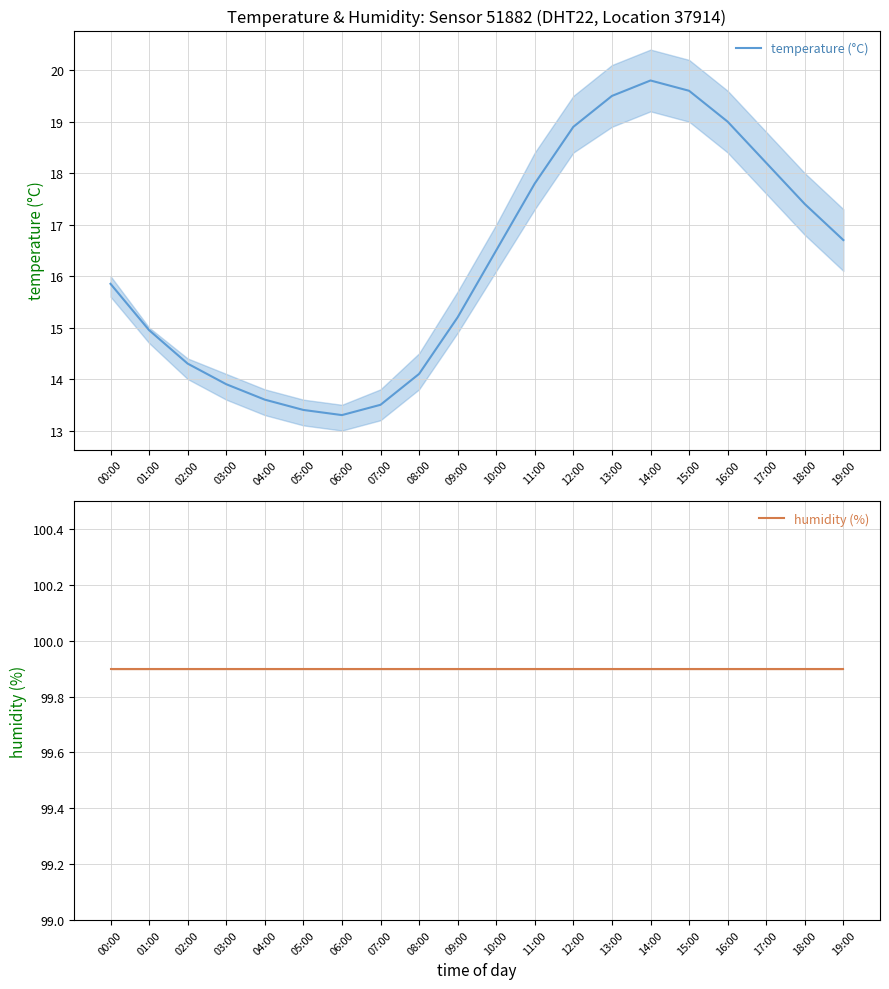

Rank the series by their maximum value, from highest to lowest.

humidity (%), temperature (°C)